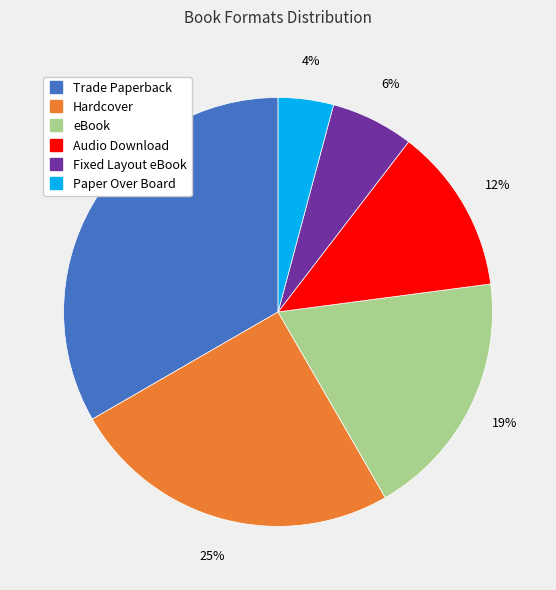

Does Audio Download represent more than half of the total?

No